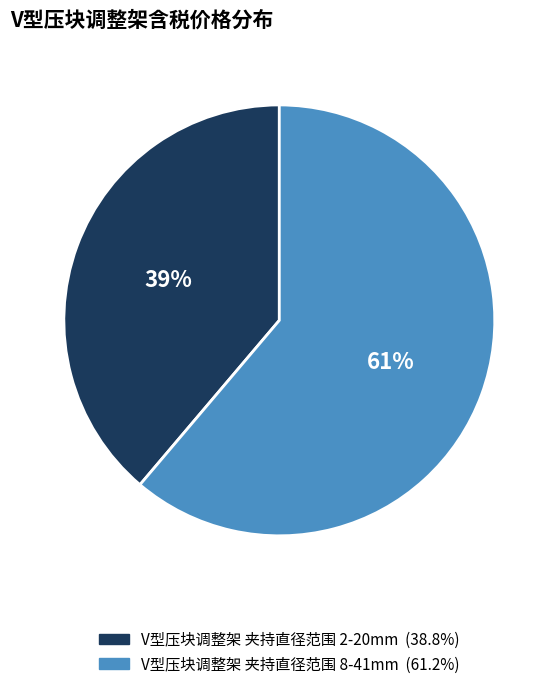

To the nearest percent, what percentage of the pie is V型压块调整架 夹持直径范围 8-41mm?

61%